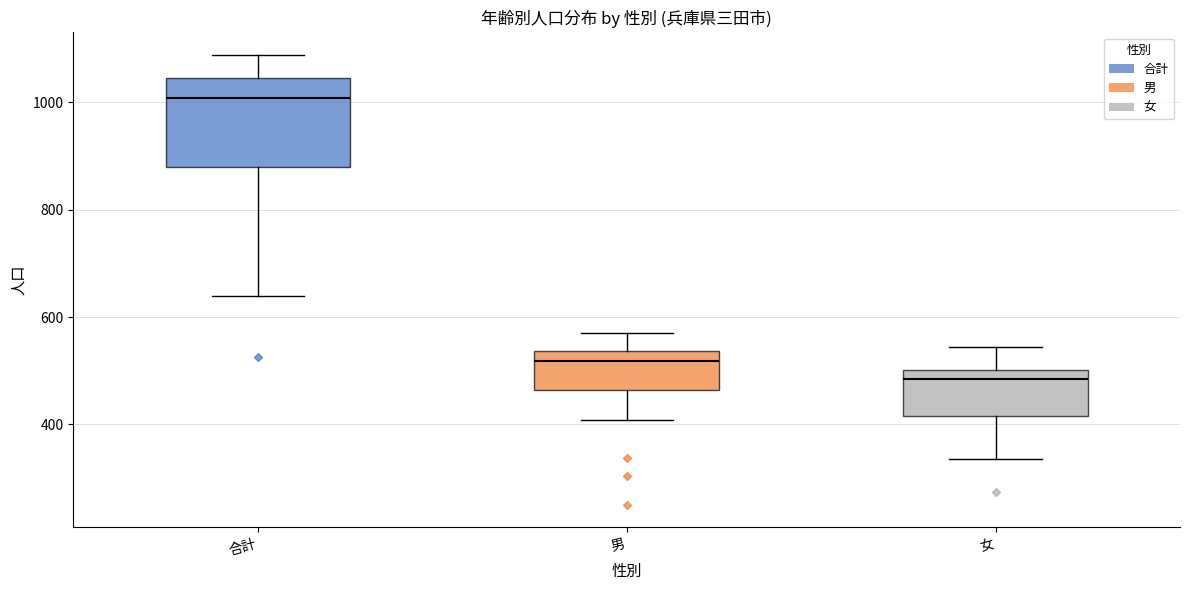

Comparing the boxes themselves (not the whiskers), which one is the tallest?

合計